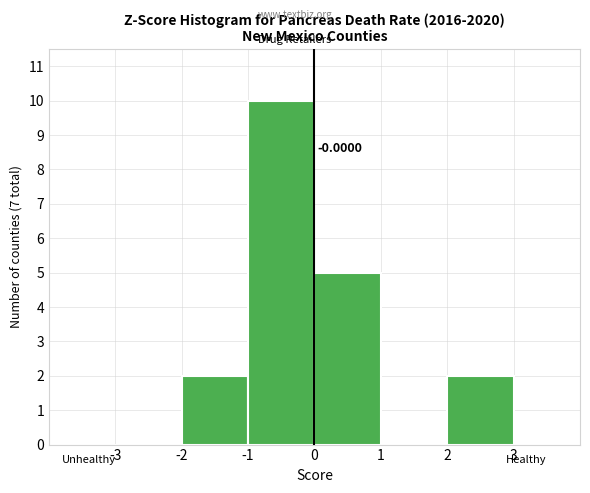

Which range on the x-axis has the tallest bar?

-1 to 0